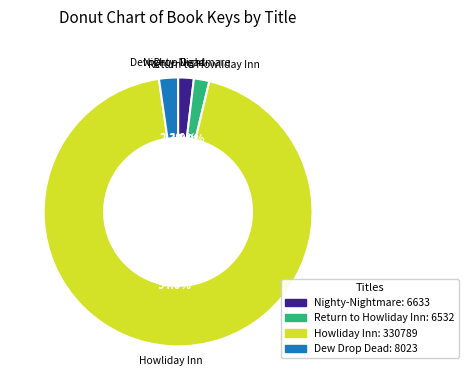

Is it true that Dew Drop Dead is 8% of the pie?

False